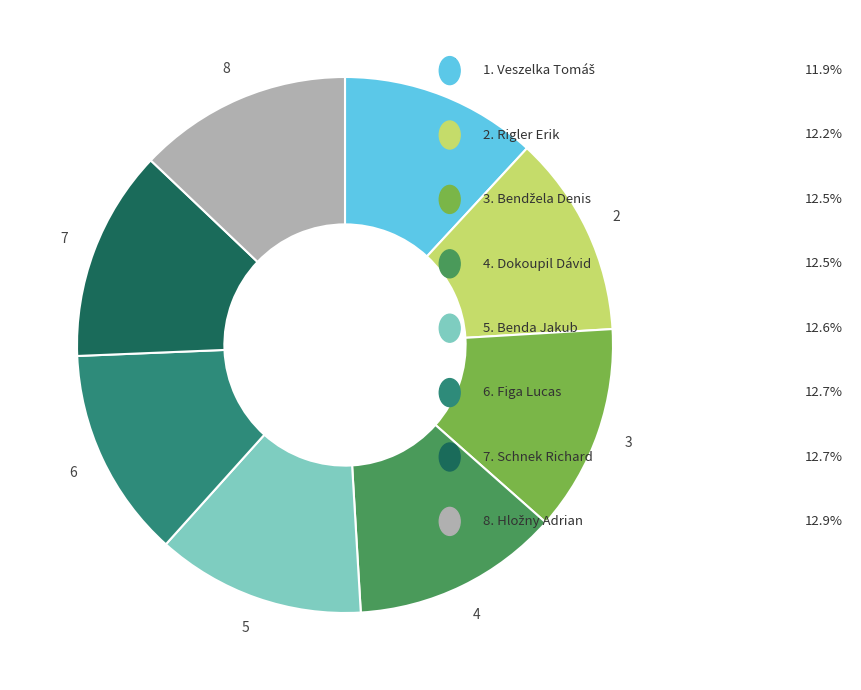

Is there a majority slice in this chart?

No